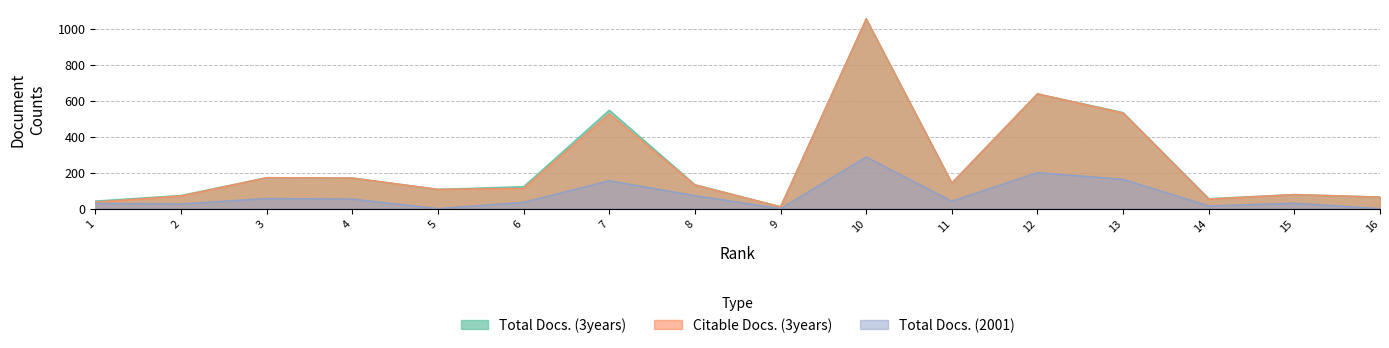

True or false: Total Docs. (3years) and Total Docs. (2001) cross at least once.

False